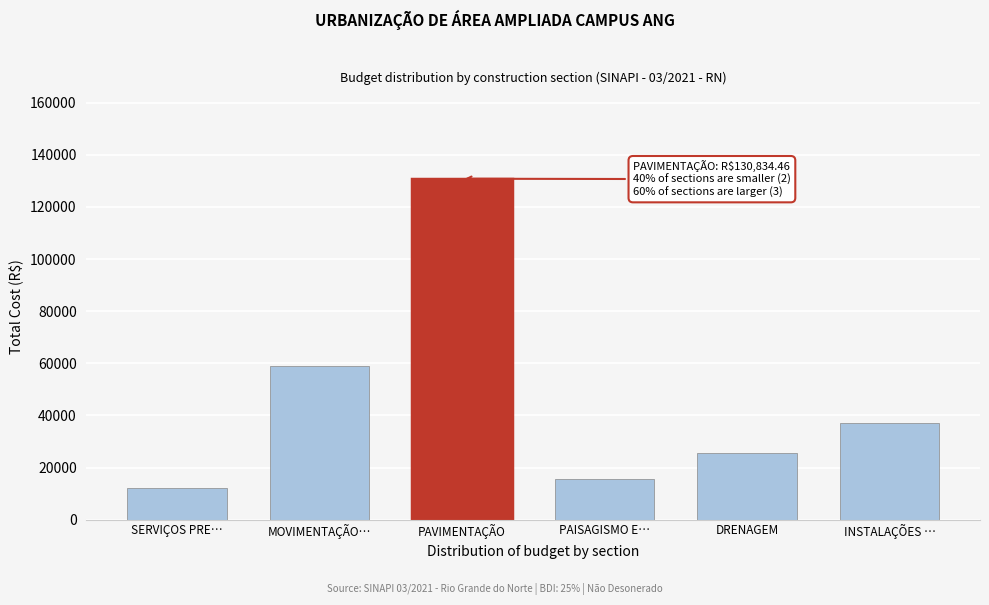

Reading right to left, what are all the values shown in this chart?

37188.8	25505.8	15583.3	130834.5	58970.4	12303.3